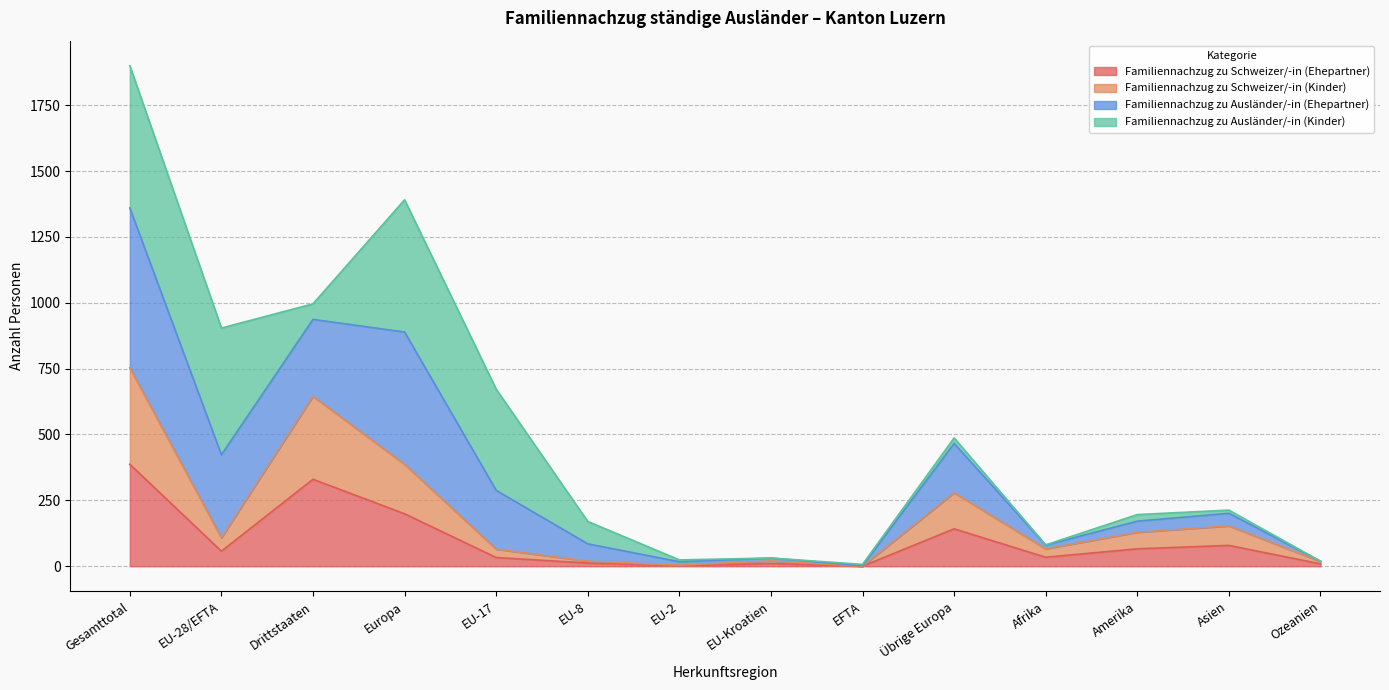

The Familiennachzug zu Schweizer/-in (Ehepartner) series shows 79 at Asien. True or false?

True